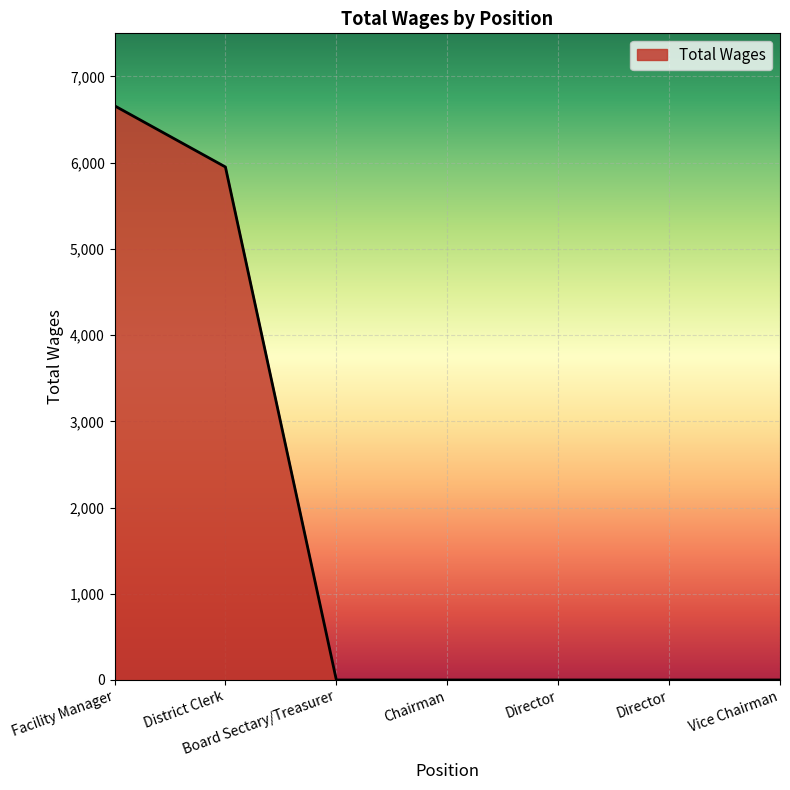

How many series are shown in this chart?

1